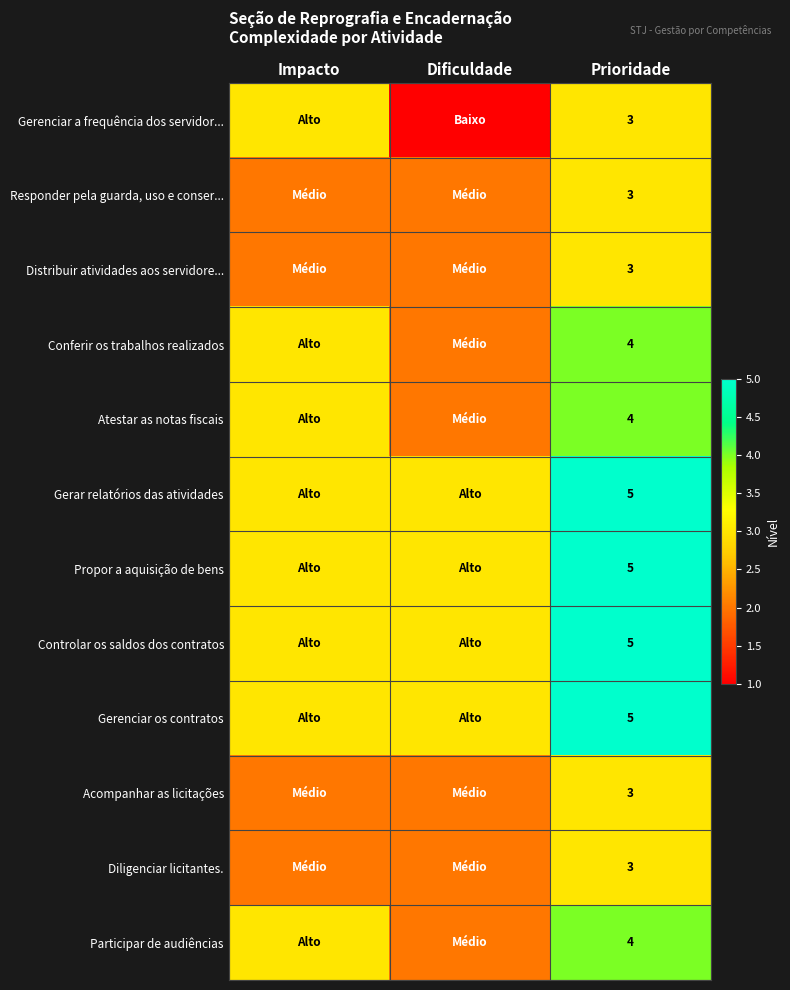

The Responder pela guarda, uso e conser... series shows 4 at Prioridade. True or false?

False